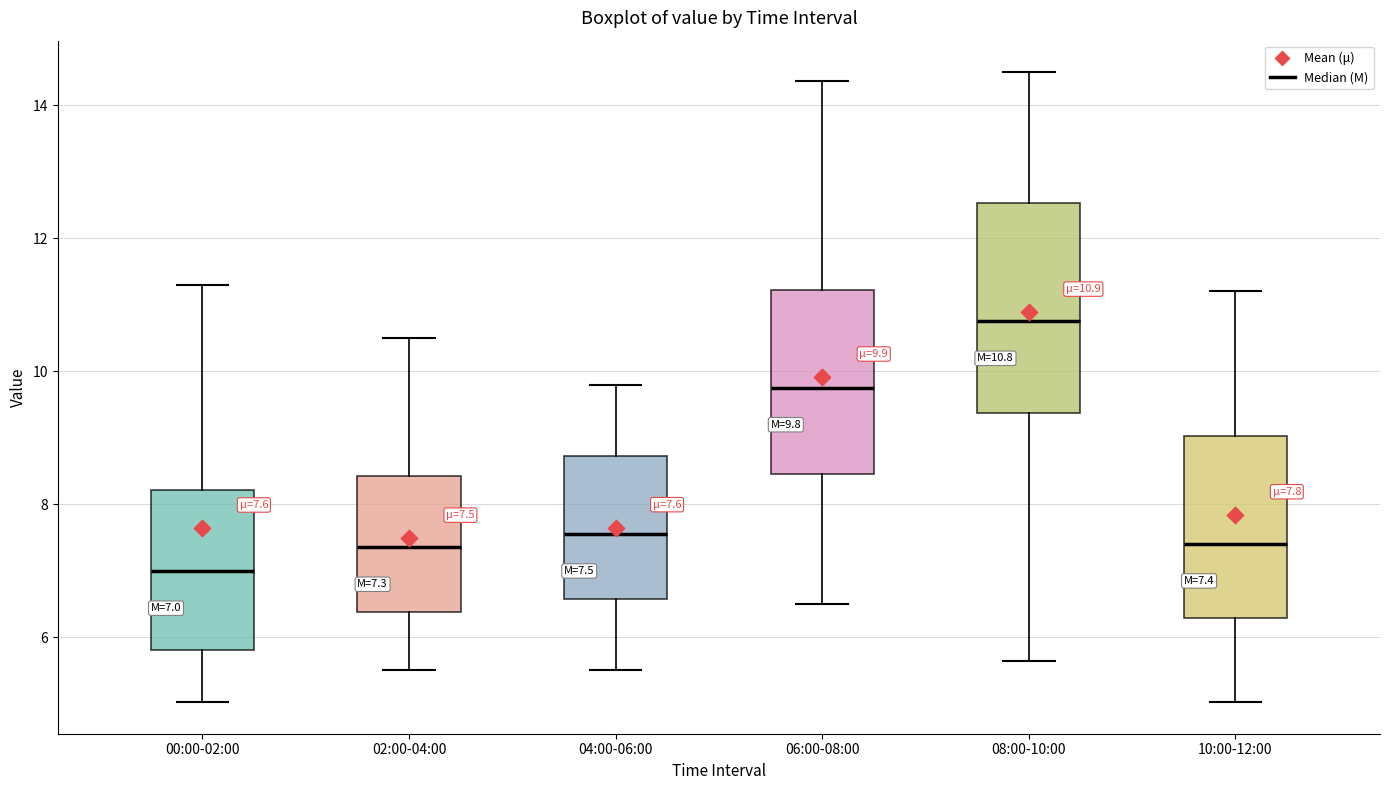

Which box is the tallest, from its lower edge to its upper edge?

08:00-10:00